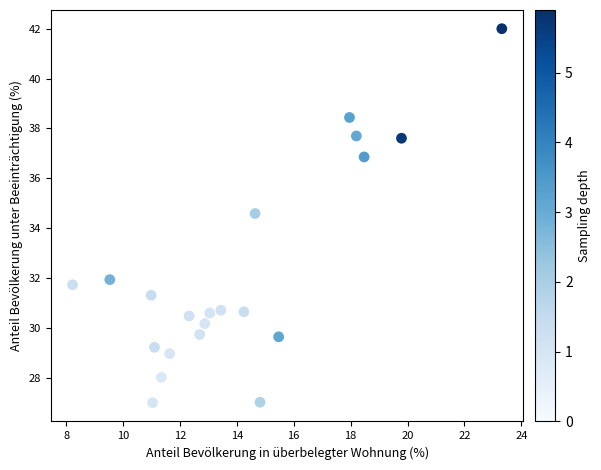

What is the range of X values (max minus min)?

15.1